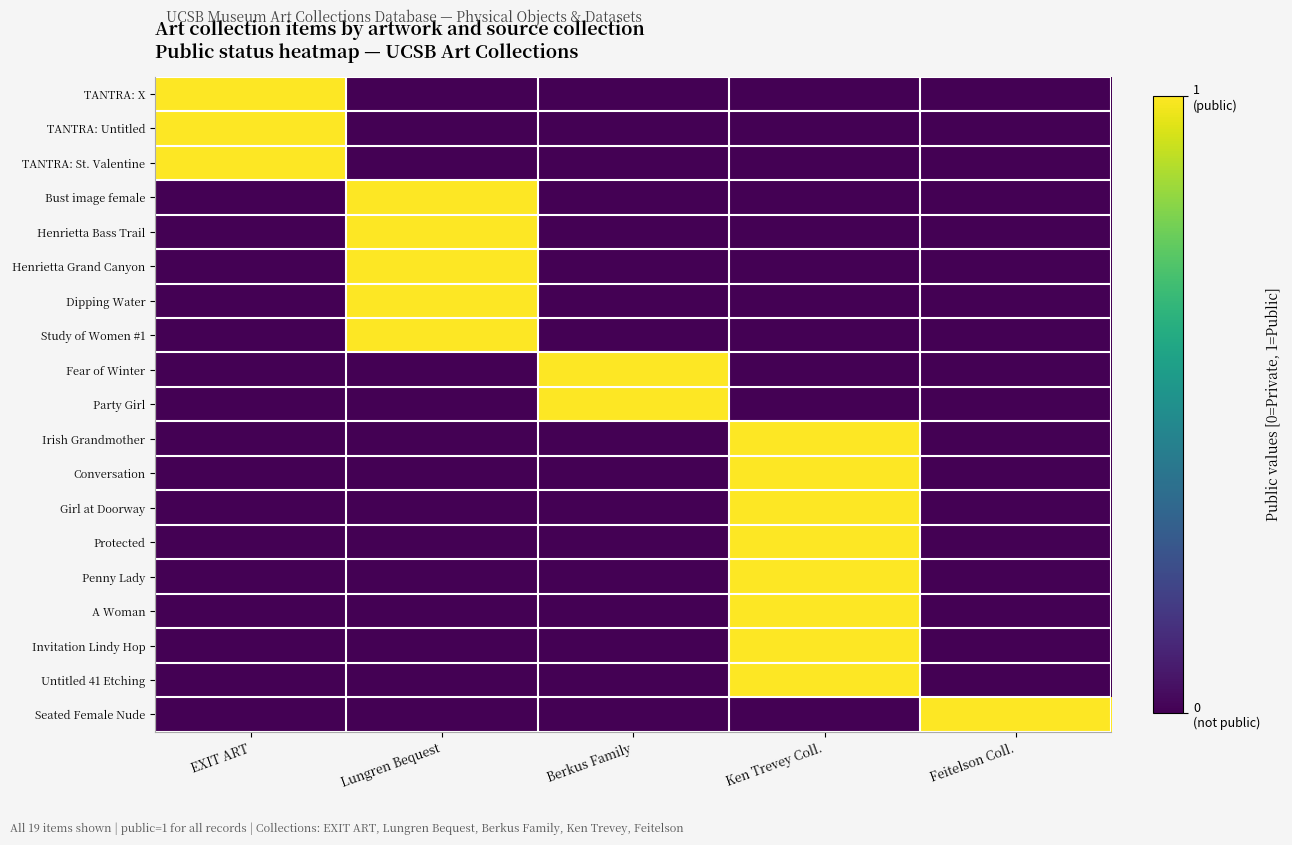

Which series has the largest total across all categories?

TANTRA: X